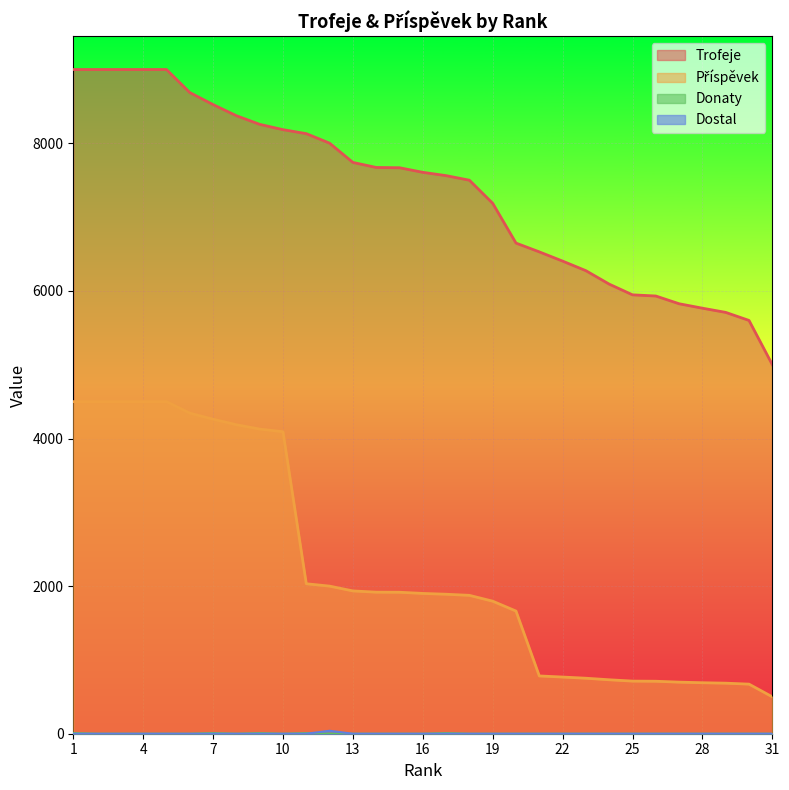

Which series has the widest spread of values?

Příspěvek